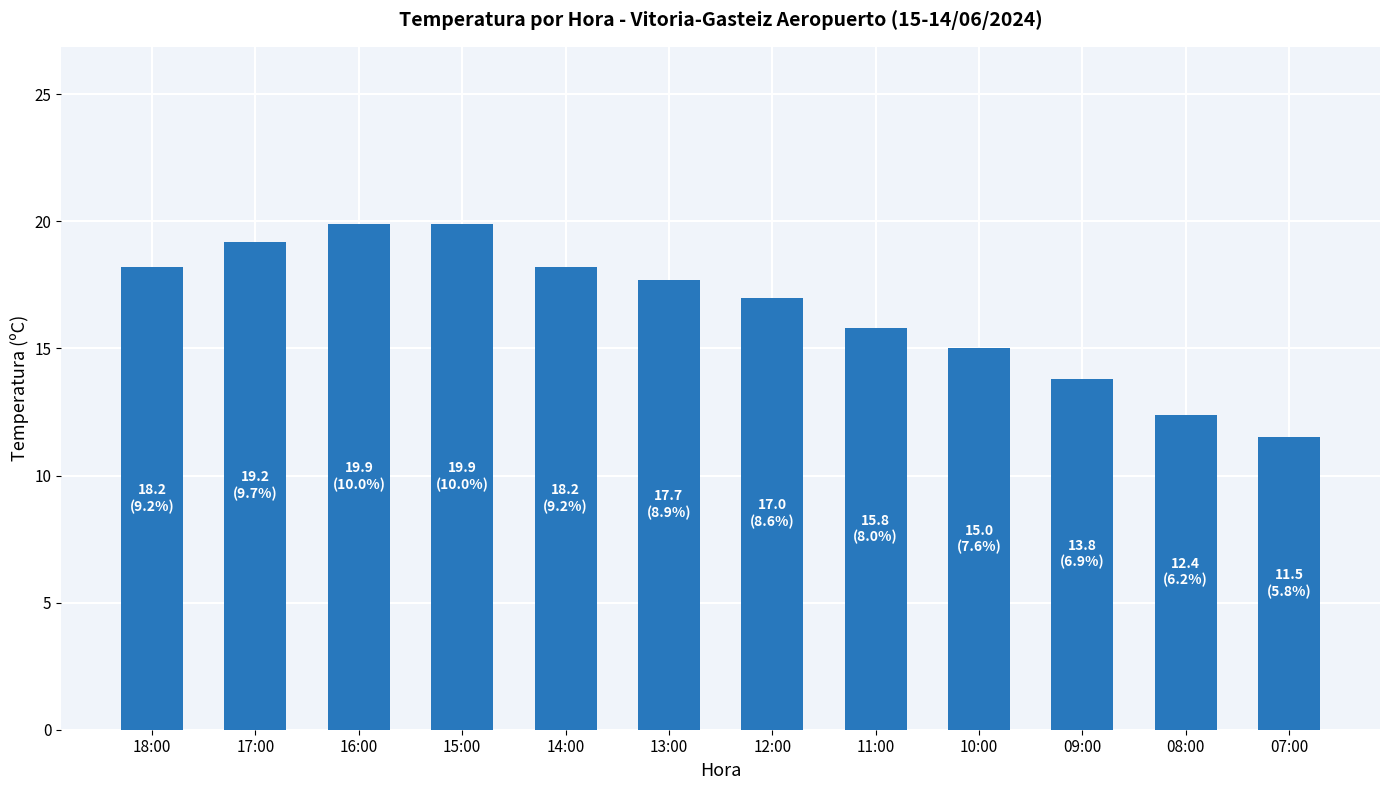

What is the greatest value displayed?

19.9